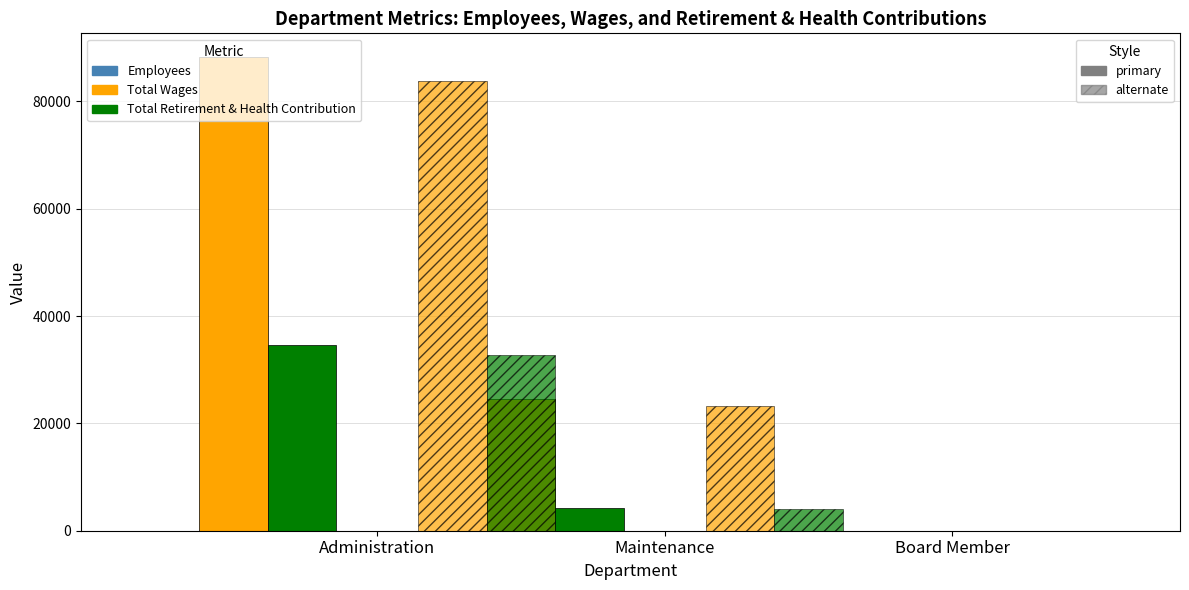

Count the number of categories in the chart.

3